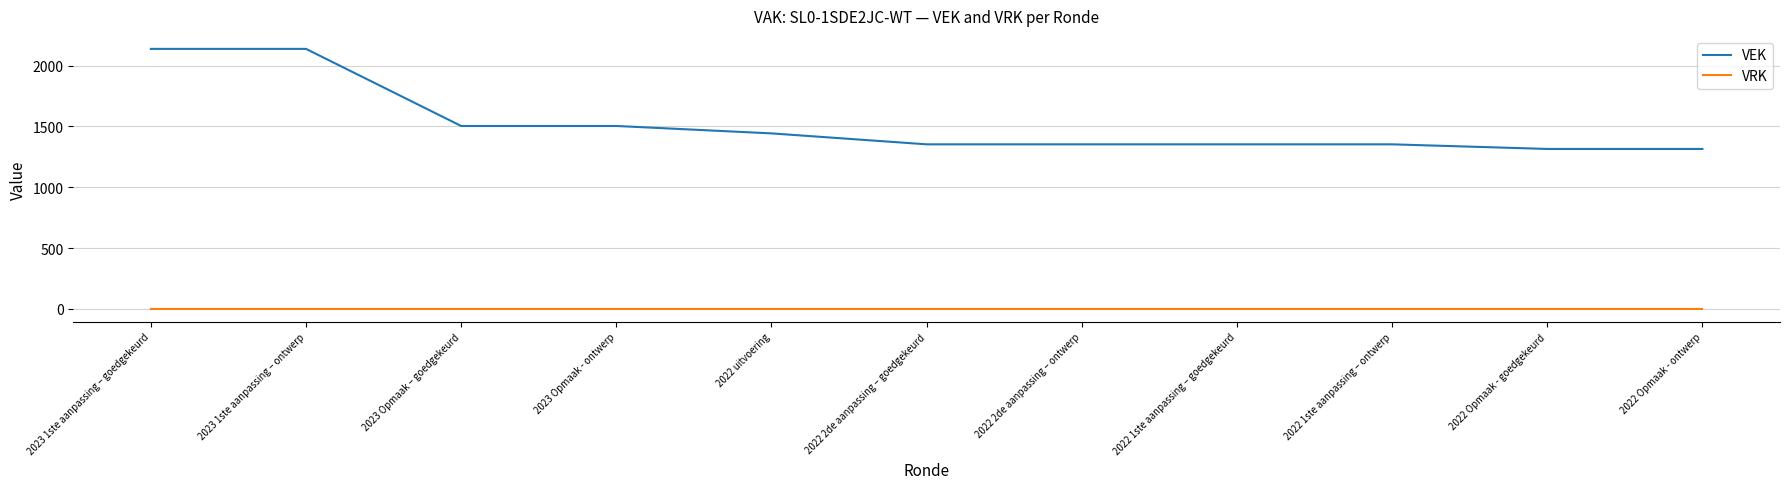

How many lines are shown in the chart?

2